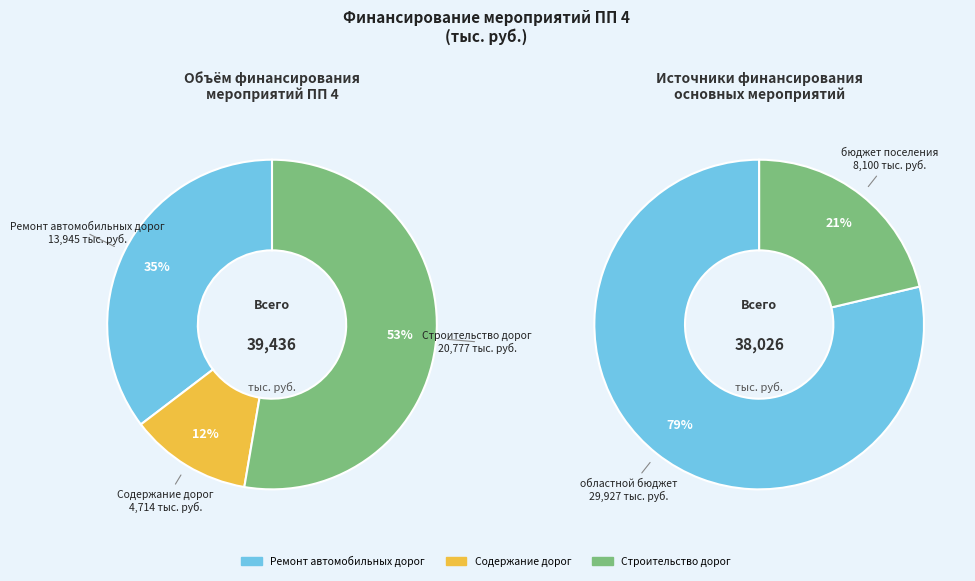

Which category accounts for the majority?

Строительство дорог